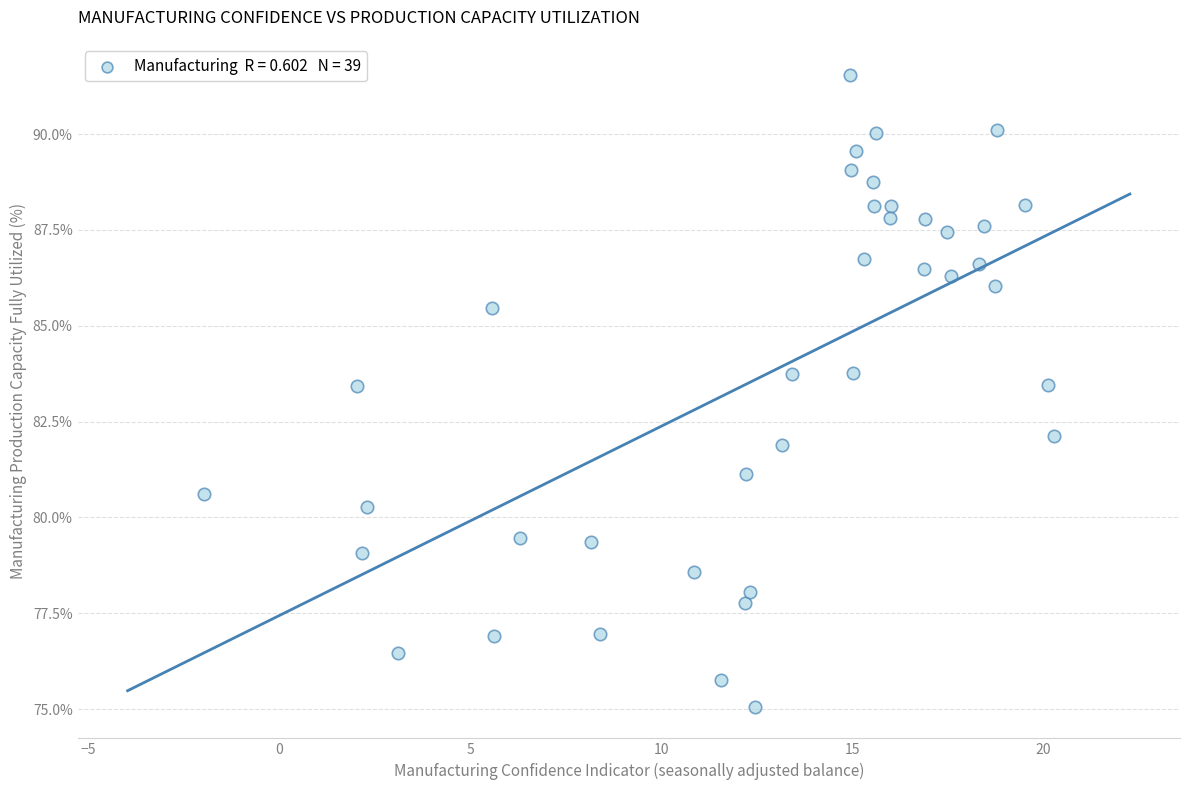

What is the range of Y values (max minus min)?

16.5